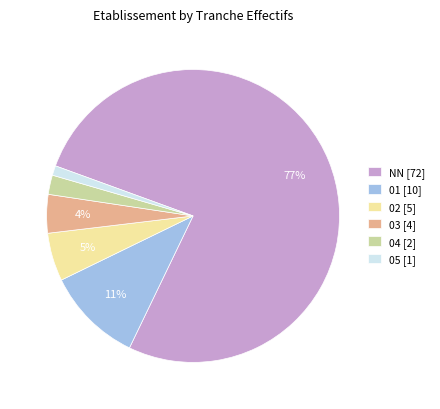

Do 01 [10] and NN [72] together represent more than half of the pie?

Yes